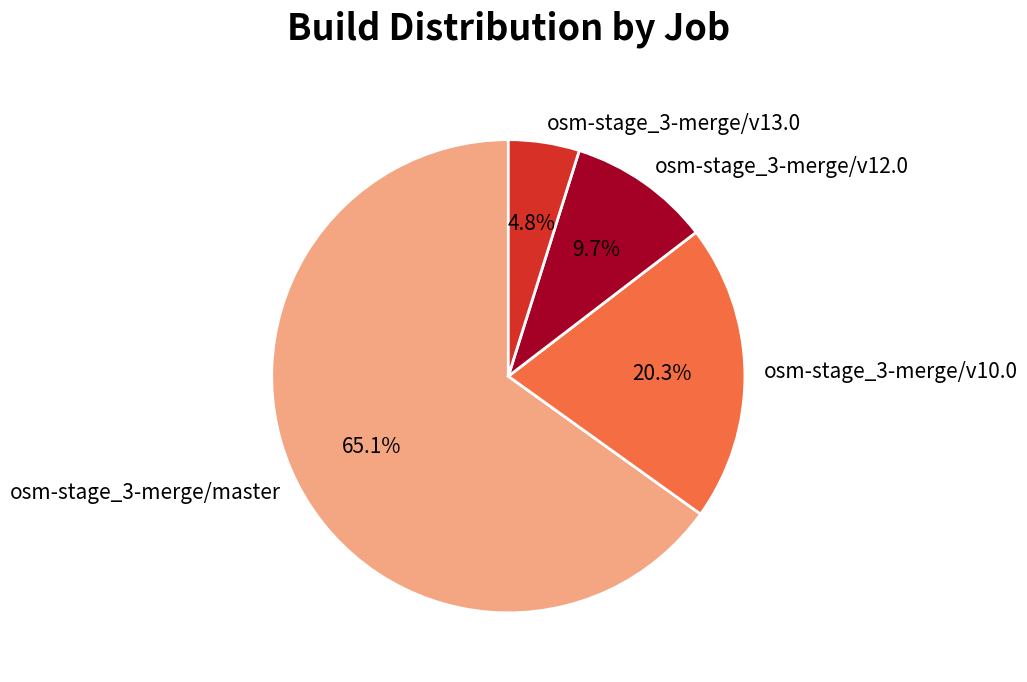

Count the number of slices in the pie.

4